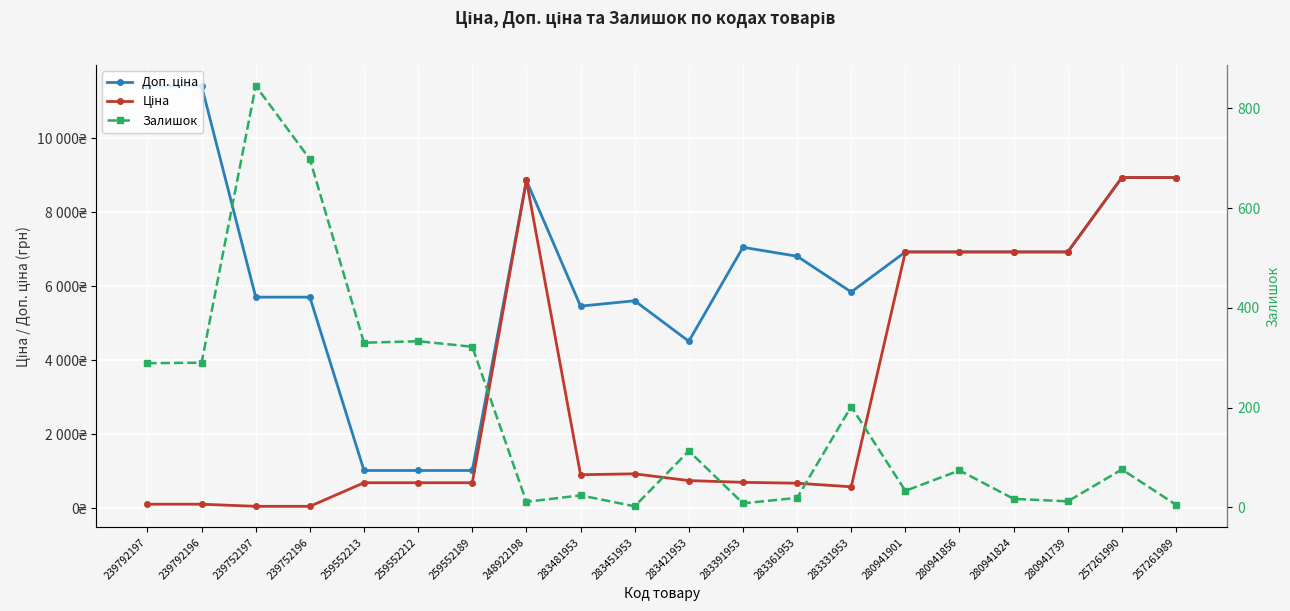

Is the value of Ціна at 239792197 greater than the value of Доп. ціна at 239792196?

No